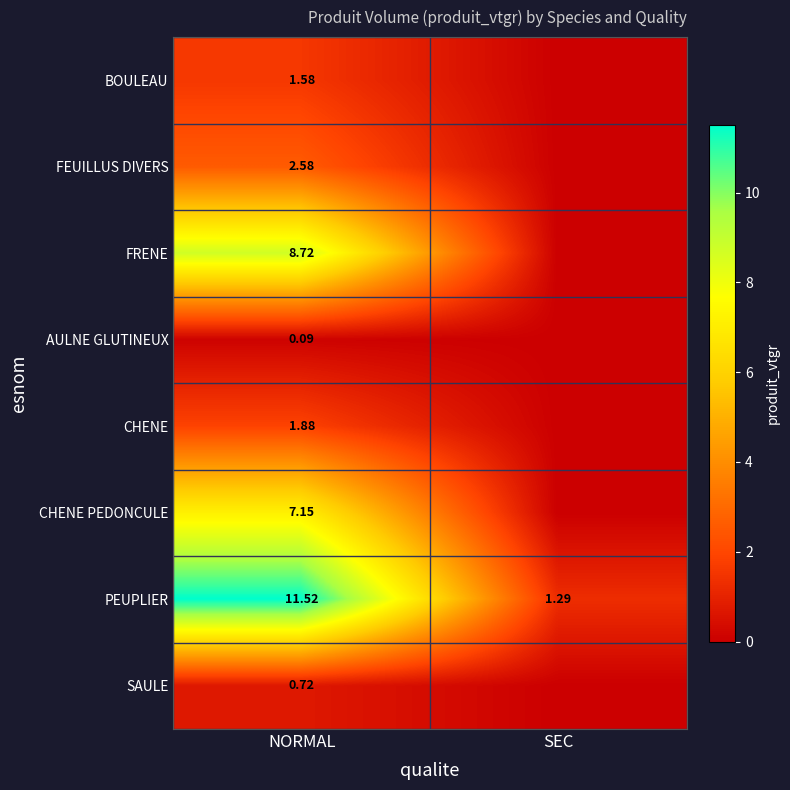

At NORMAL, list the series in order from smallest to largest.

AULNE GLUTINEUX, SAULE, BOULEAU, CHENE, FEUILLUS DIVERS, CHENE PEDONCULE, FRENE, PEUPLIER